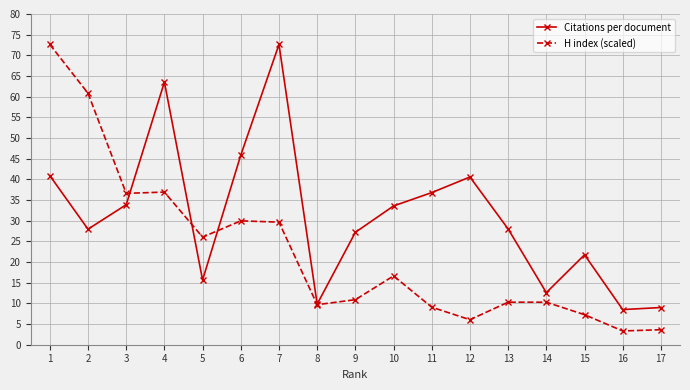

The H index (scaled) series shows 38.1 at 5. True or false?

False